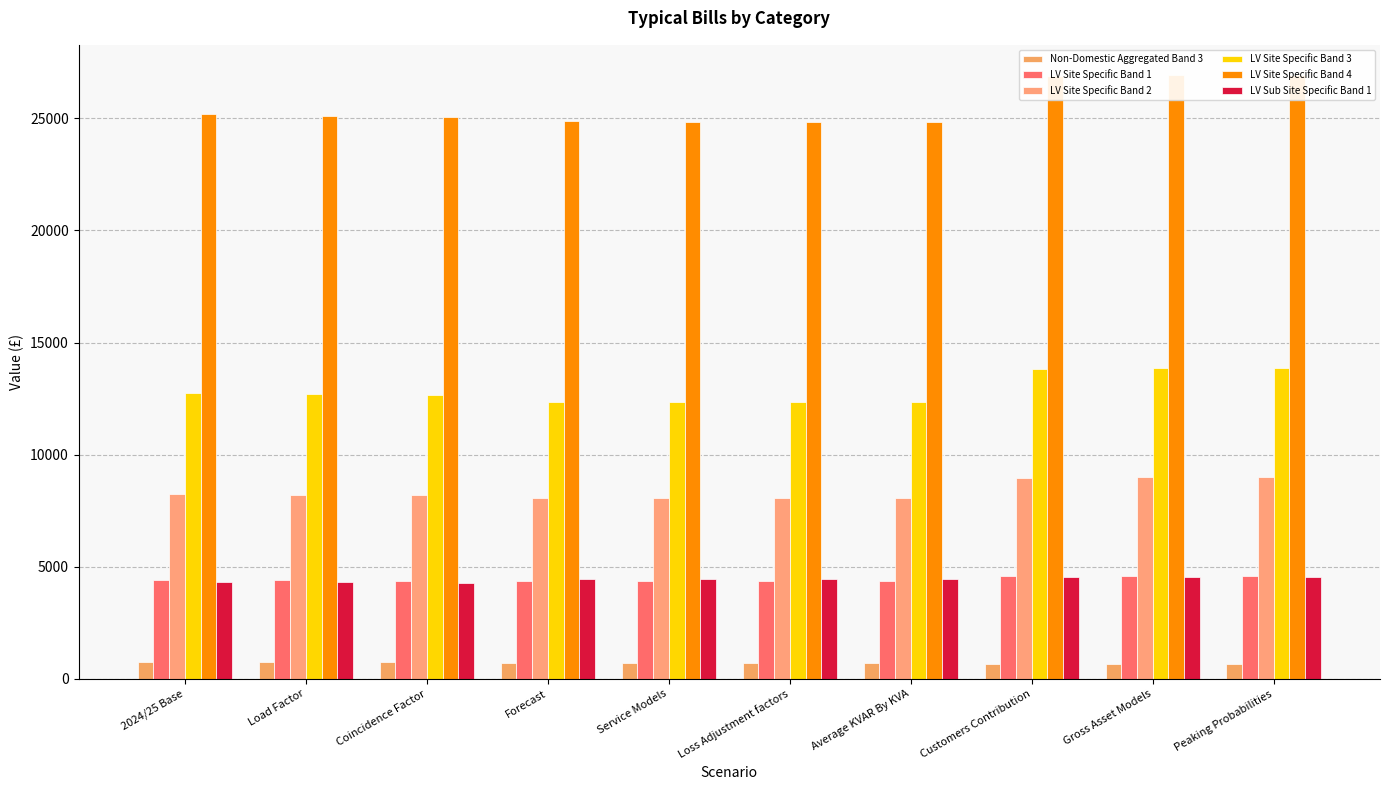

At how many categories does at least one series exceed 9287?

10